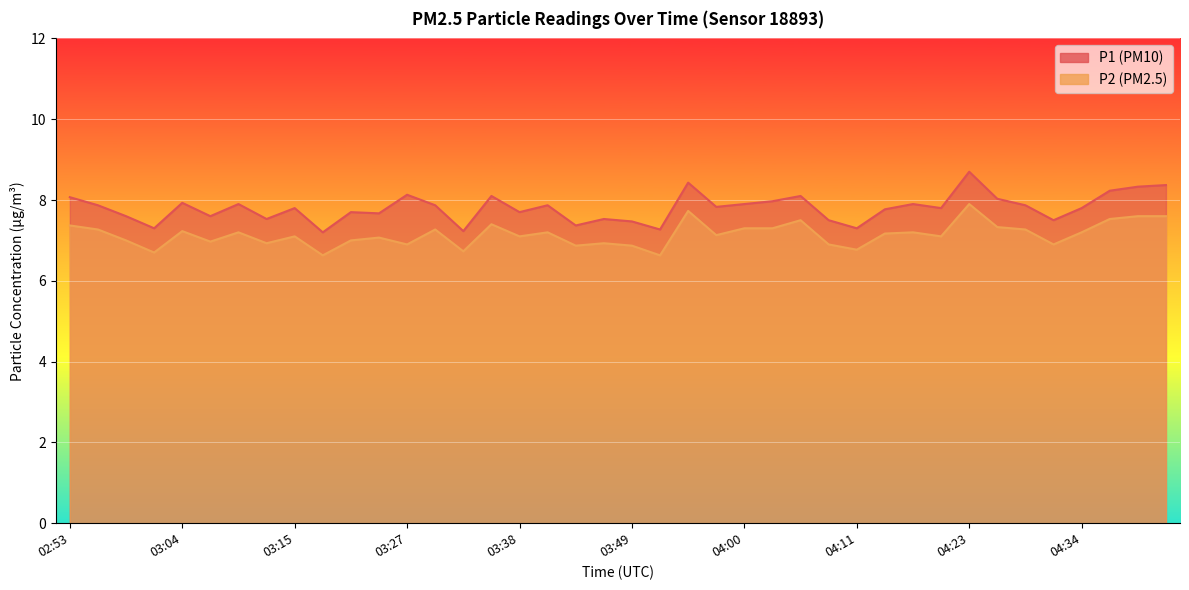

How many lines are shown in the chart?

2